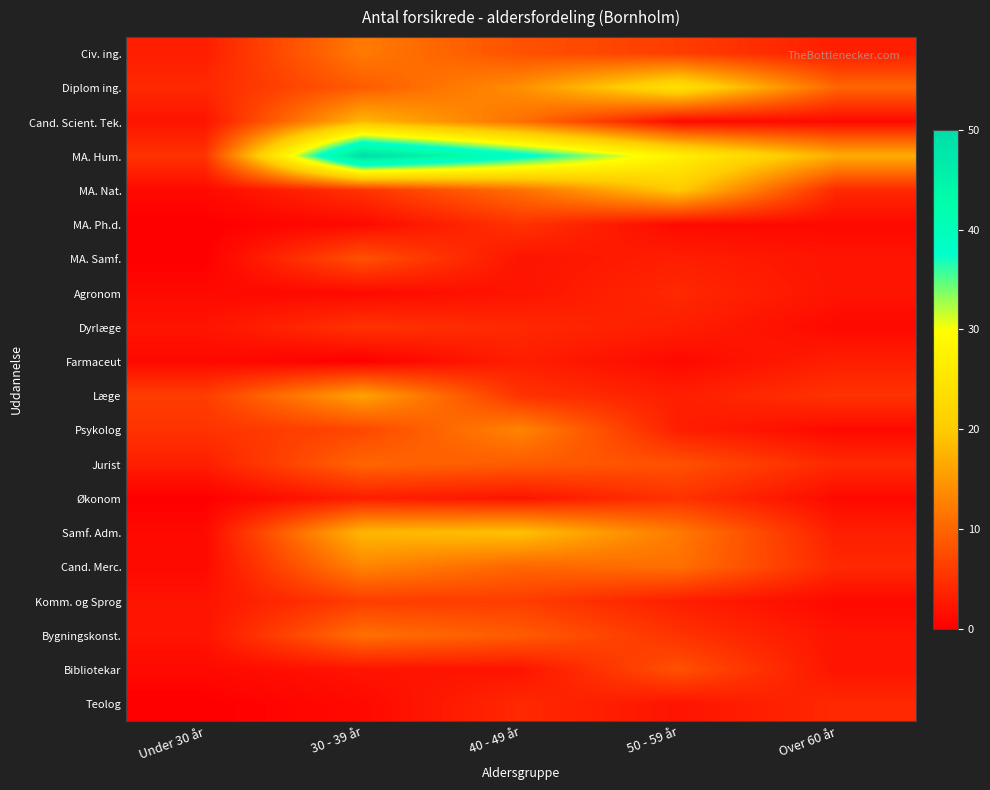

What is the greatest value displayed?

50